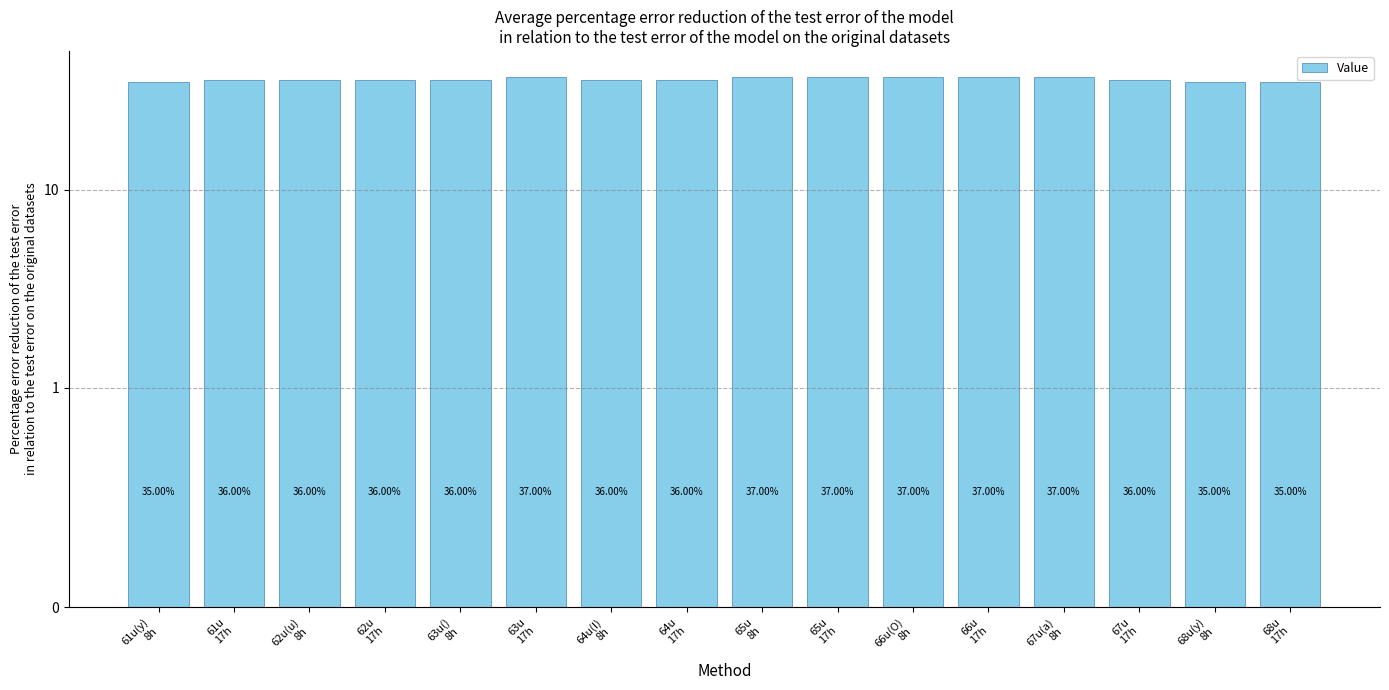

Does the chart contain any negative values?

No